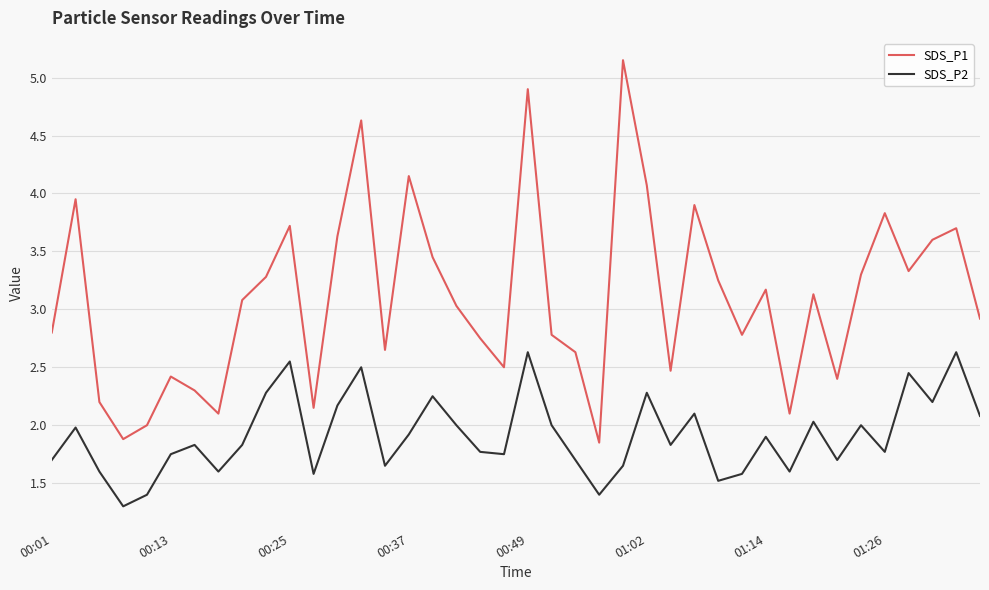

True or false: SDS_P1 and SDS_P2 cross at least once.

False